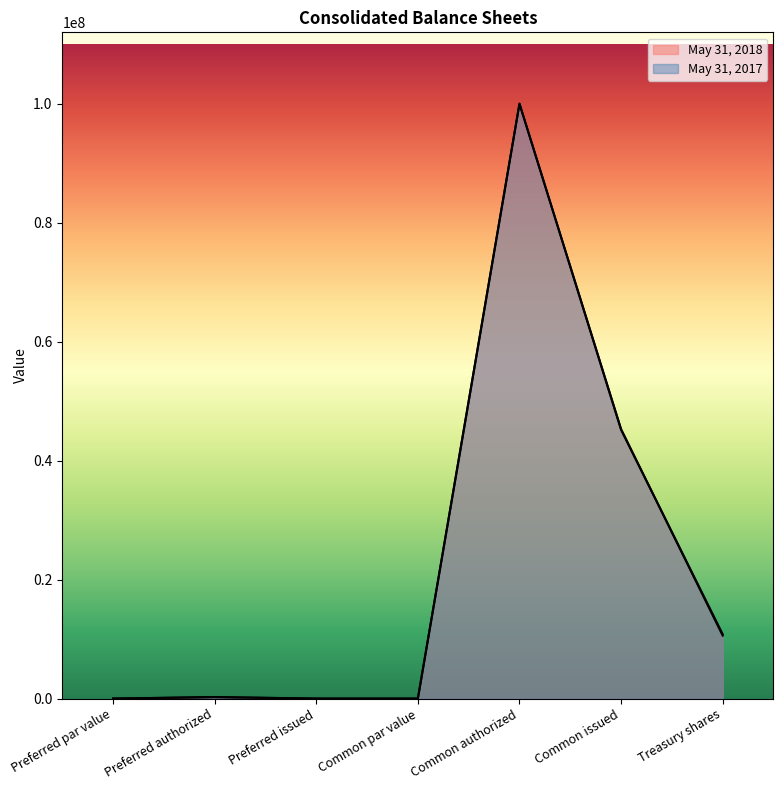

Is it true that May 31, 2018 equals -55646420 at Preferred issued?

False